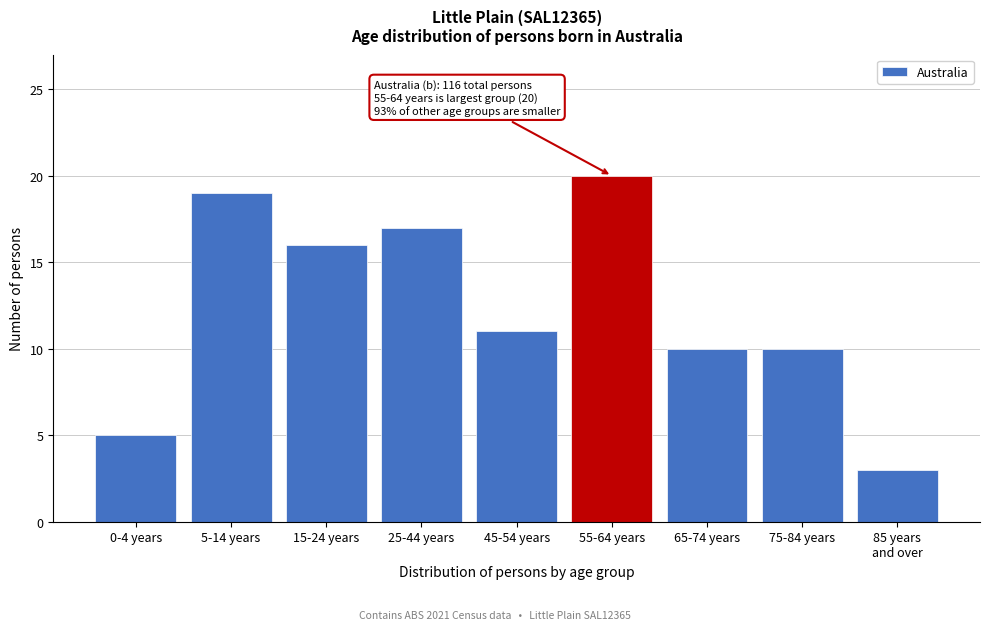

Reading left to right, what are all the values shown in this chart?

5	19	16	17	11	20	10	10	3